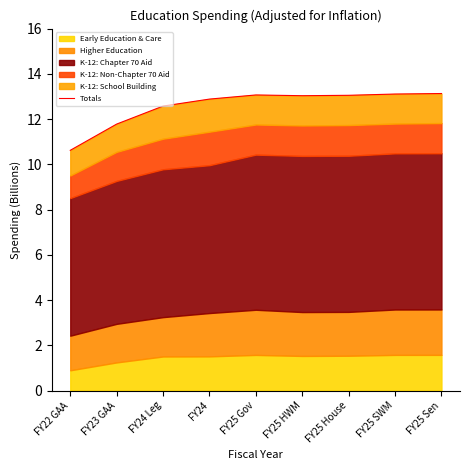

List the labels in order of value, largest first.

FY25 Sen, FY25 SWM, FY25 Gov, FY25 House, FY25 HWM, FY24, FY24 Leg, FY23 GAA, FY22 GAA